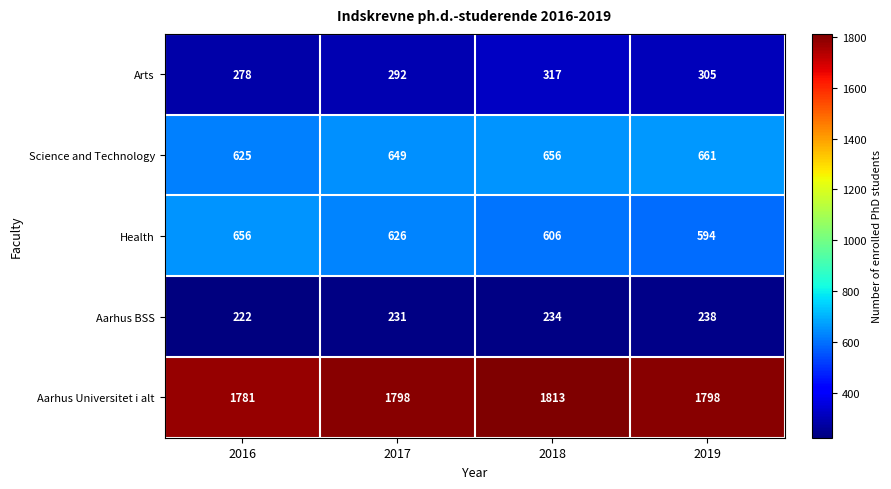

What value does the Aarhus Universitet i alt series have at 2018, to the nearest 10?

1810